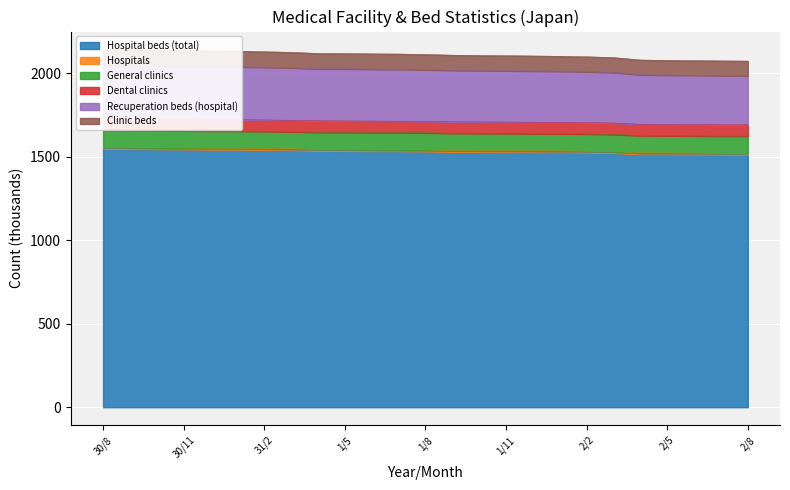

Where does the Hospitals series first go above 1540?

30/8